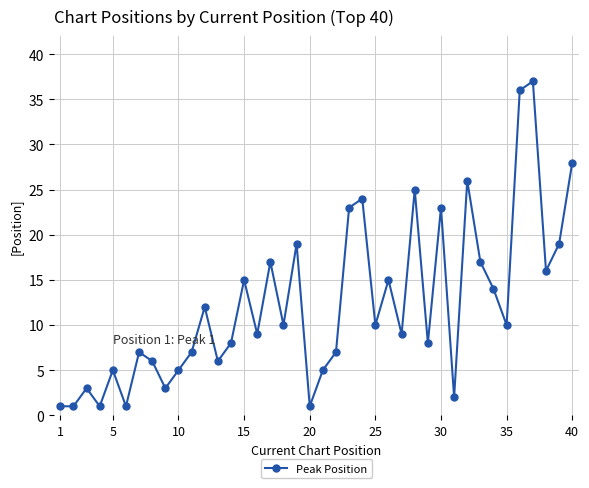

What is the maximum value shown in the chart?

37